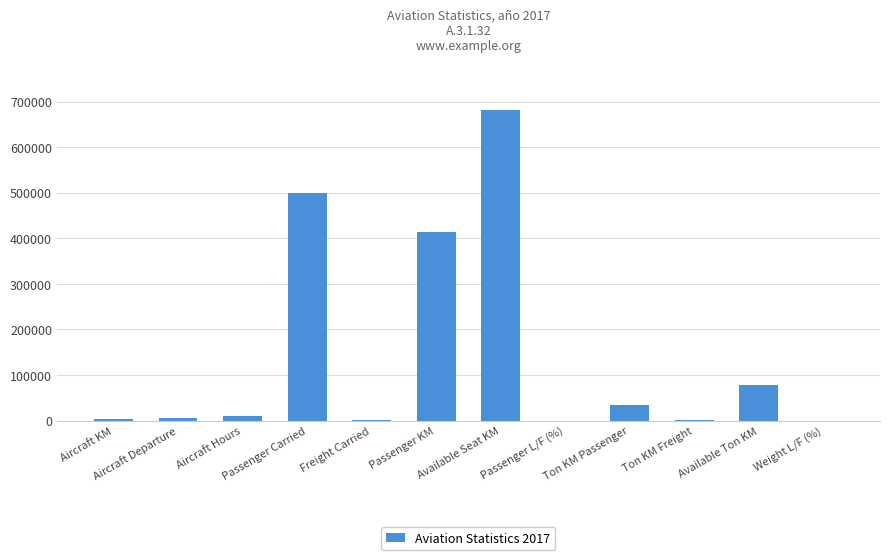

What is the difference between the values at Ton KM Freight and Passenger L/F (%)?

430